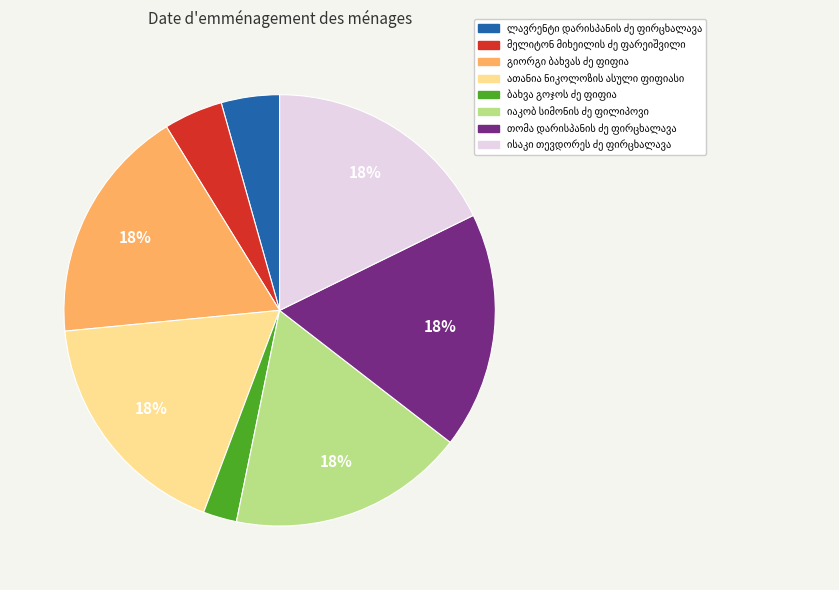

How many segments does this pie chart have?

8